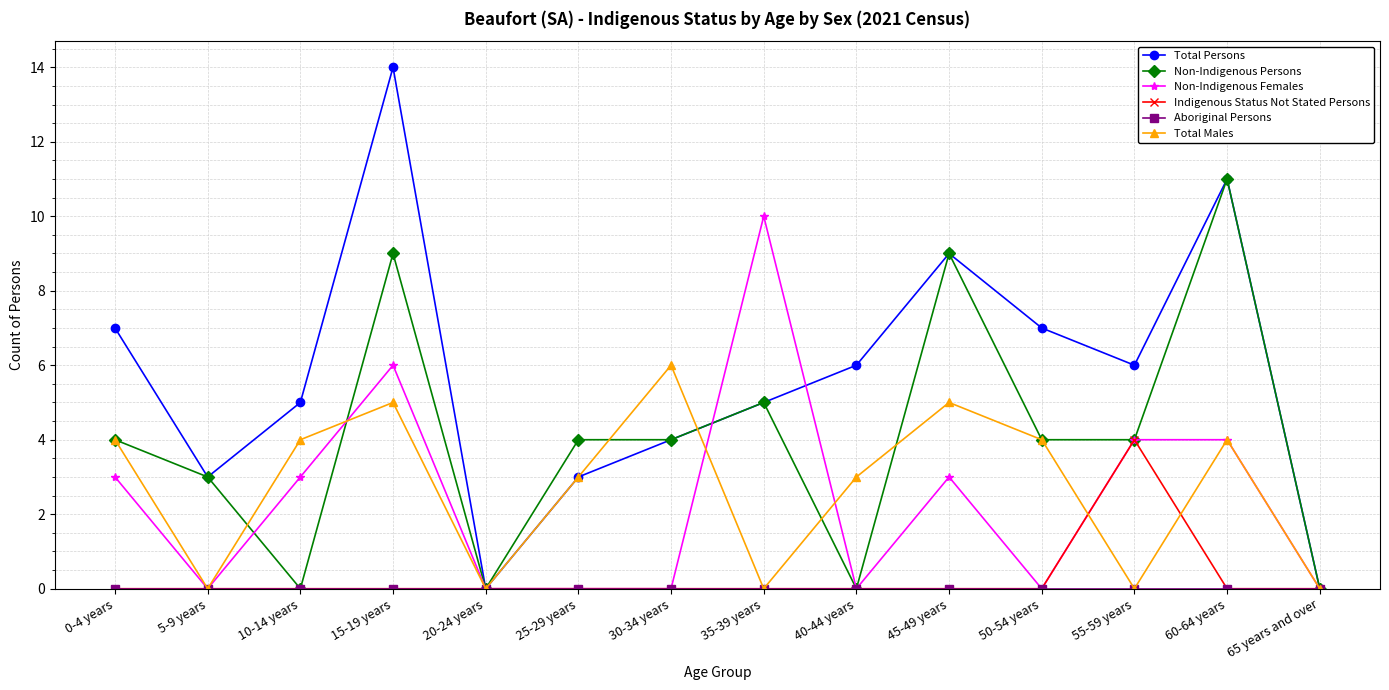

What is the total value across all series at 0-4 years?

18